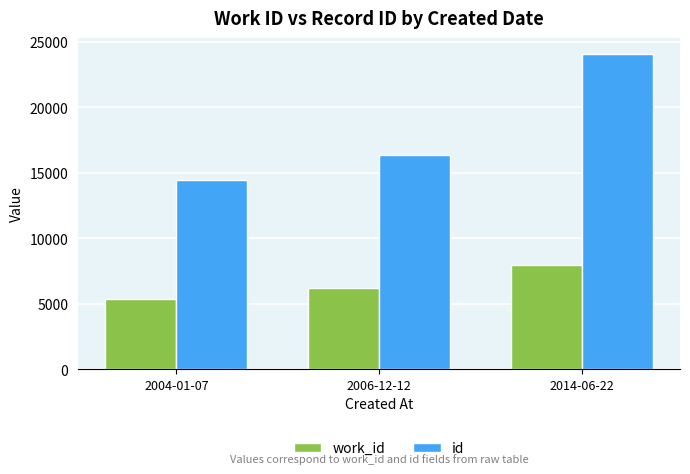

How many values in the work_id series are below 6187?

1